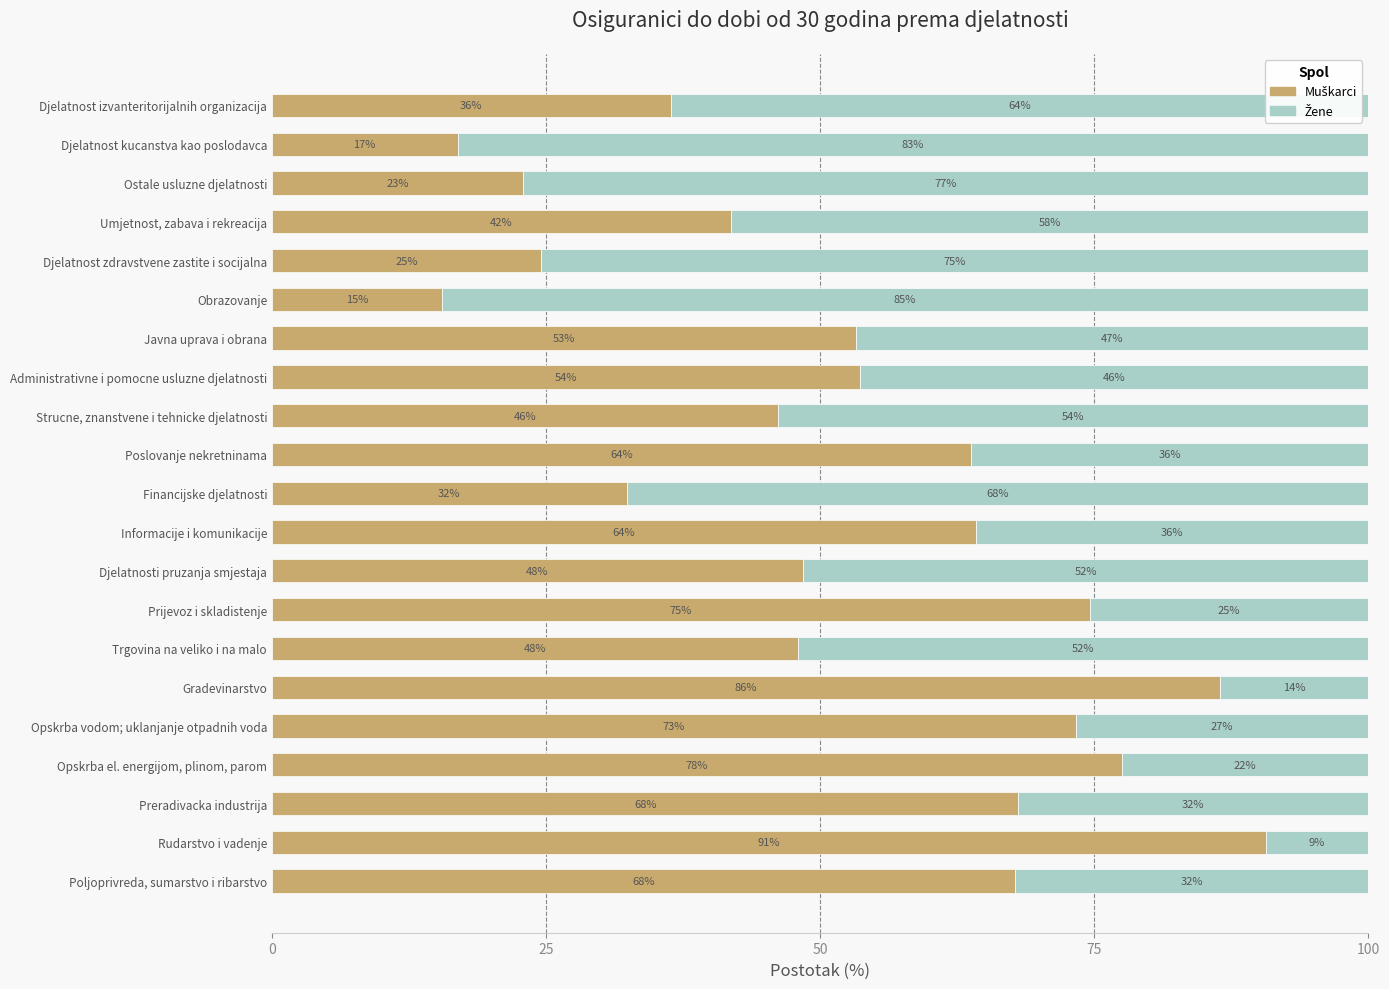

What is the total value across all series at Strucne, znanstvene i tehnicke djelatnosti?

100.0